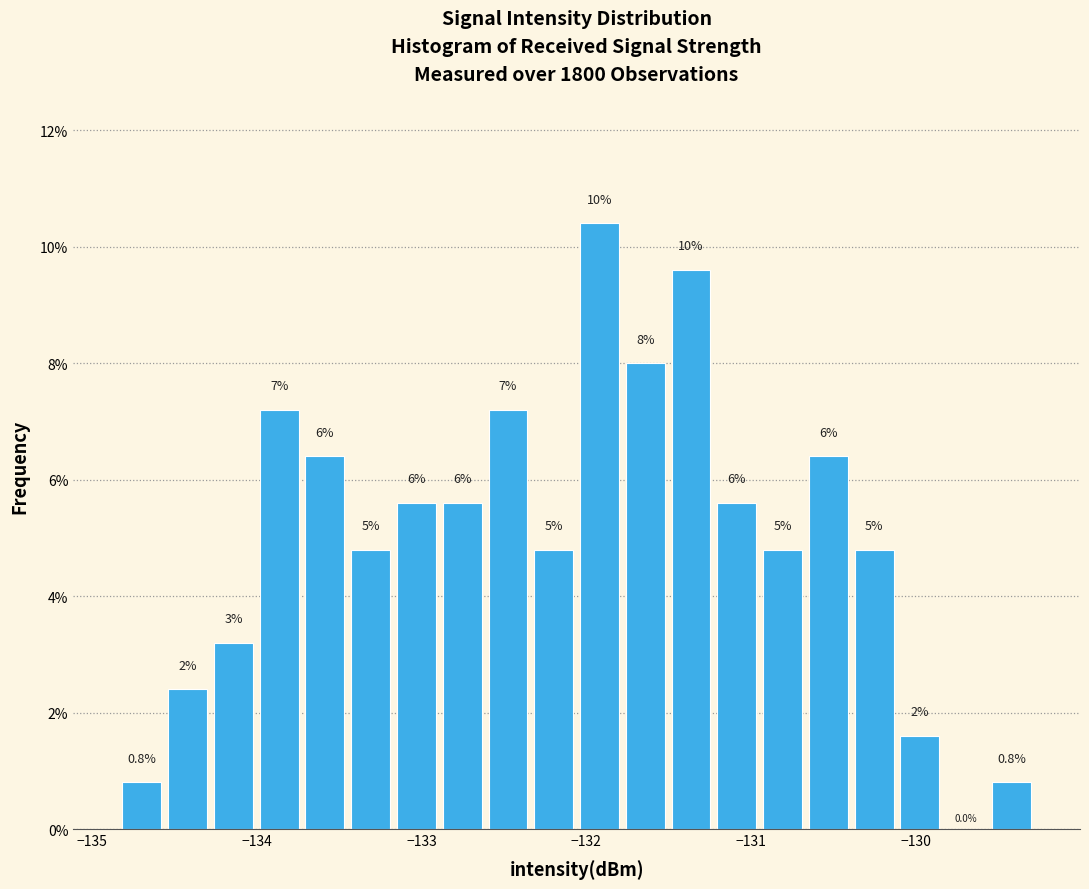

Around what value on the x-axis is the tallest bar? Give the approximate position of its centre, as read against the axis.

-131.9